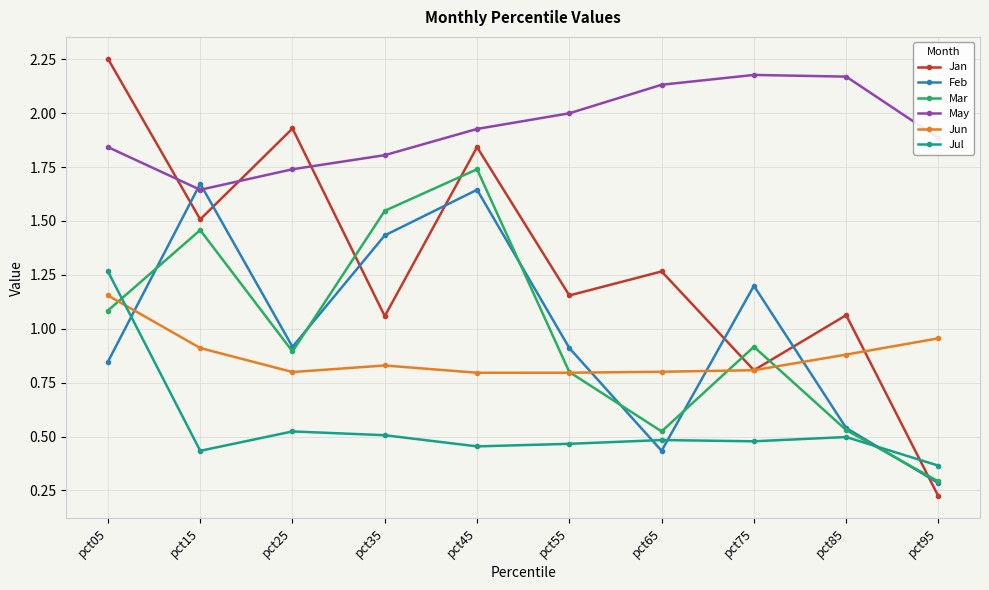

Count the Jun values in the range 0 to 1.

9